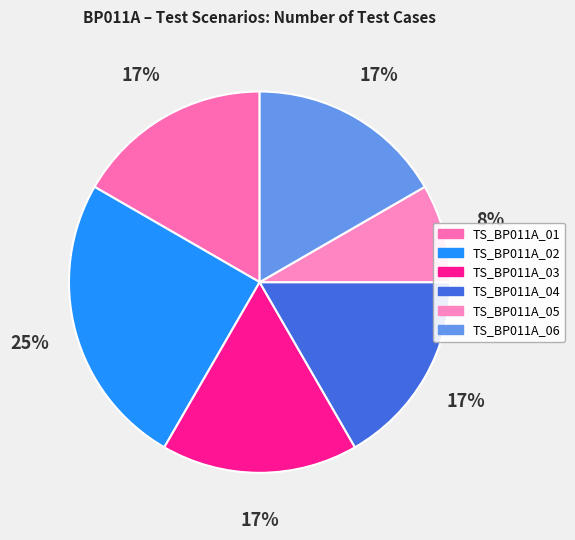

To the nearest percent, what portion does TS_BP011A_02 represent?

25%